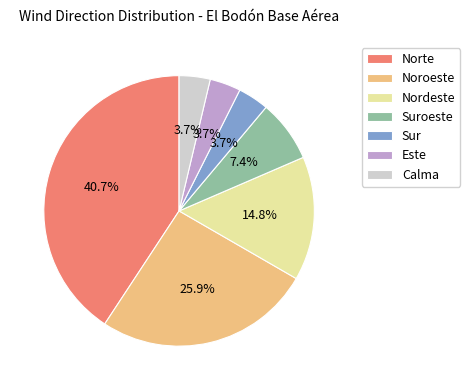

How many slices are in this pie chart?

7